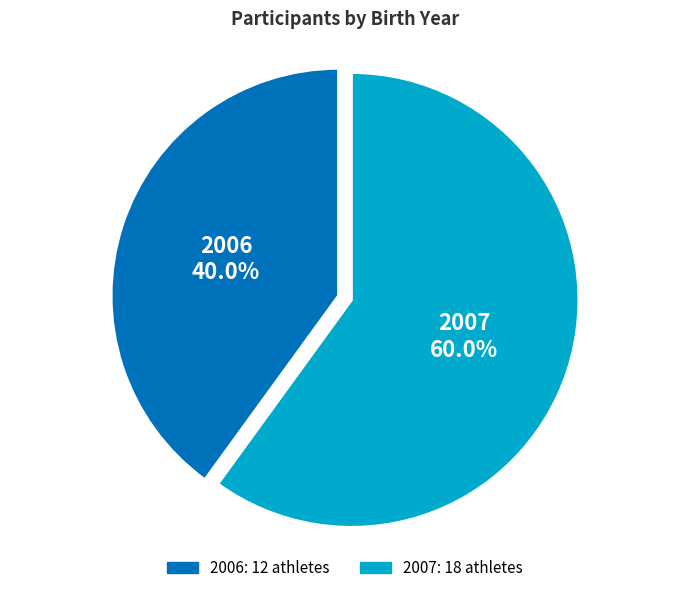

Do 2007 and 2006 together represent more than half of the pie?

Yes